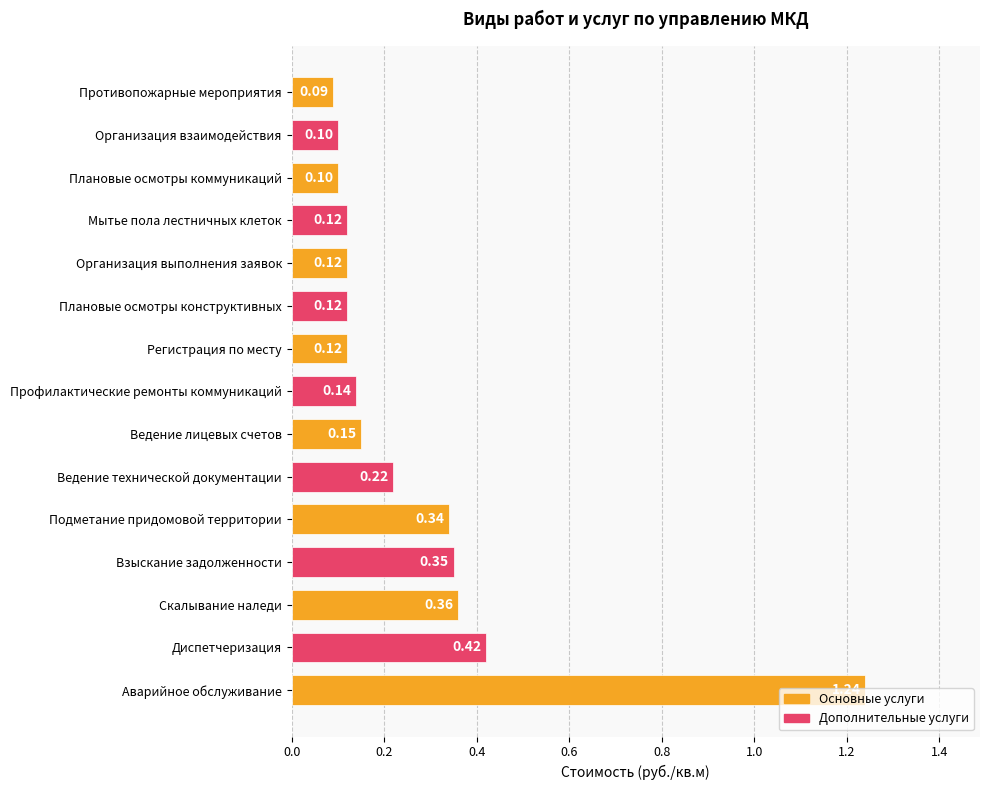

How many bars are there in total?

15